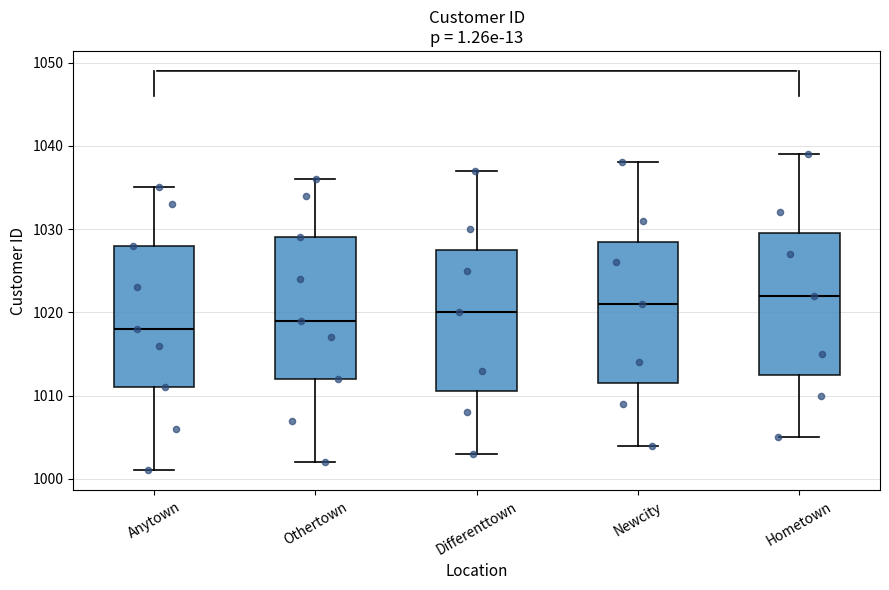

Reading left to right, transcribe this box plot: for each box, give where its median line is, the range the box spans, and where its two whiskers end, as read against the y-axis. The values are not printed on the chart, so give them approximately, as read against the axis.

Anytown: median 1018, box 1011 to 1028, whiskers 1001 to 1035
Othertown: median 1019, box 1012 to 1029, whiskers 1002 to 1036
Differenttown: median 1020, box 1011 to 1028, whiskers 1003 to 1037
Newcity: median 1021, box 1012 to 1029, whiskers 1004 to 1038
Hometown: median 1022, box 1013 to 1030, whiskers 1005 to 1039